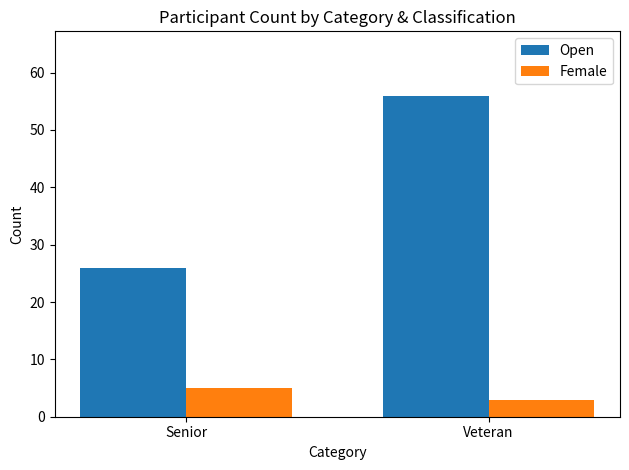

Count the Open values in the range 26 to 56.

2